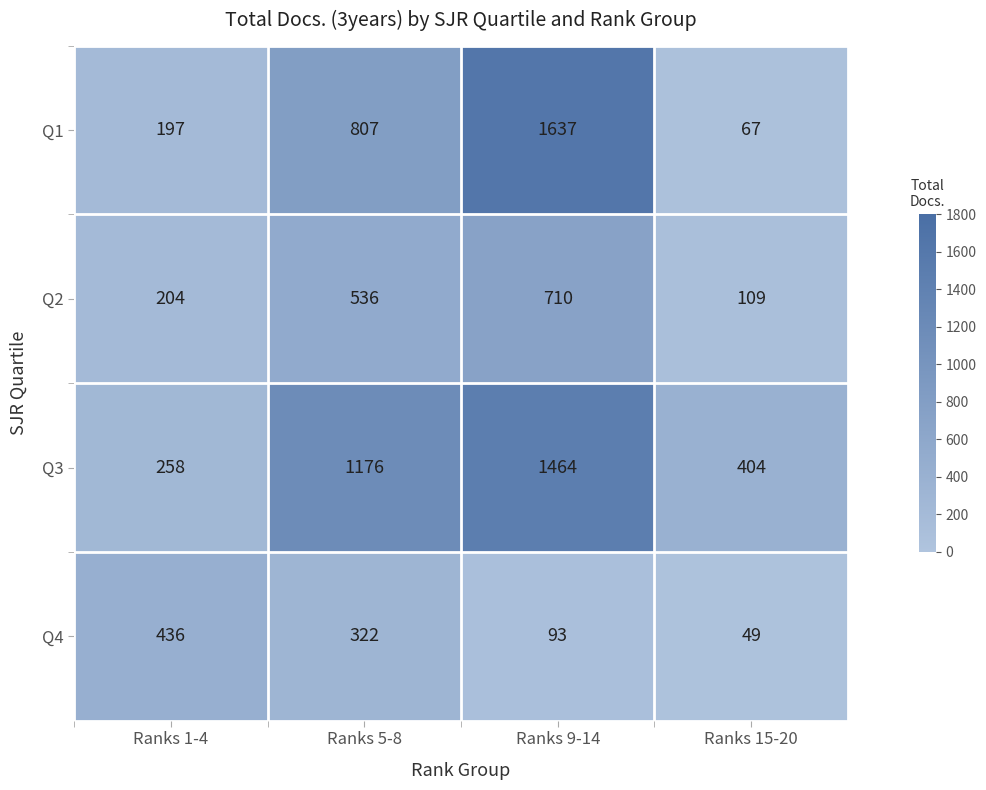

At how many categories does at least one series exceed 1506?

1